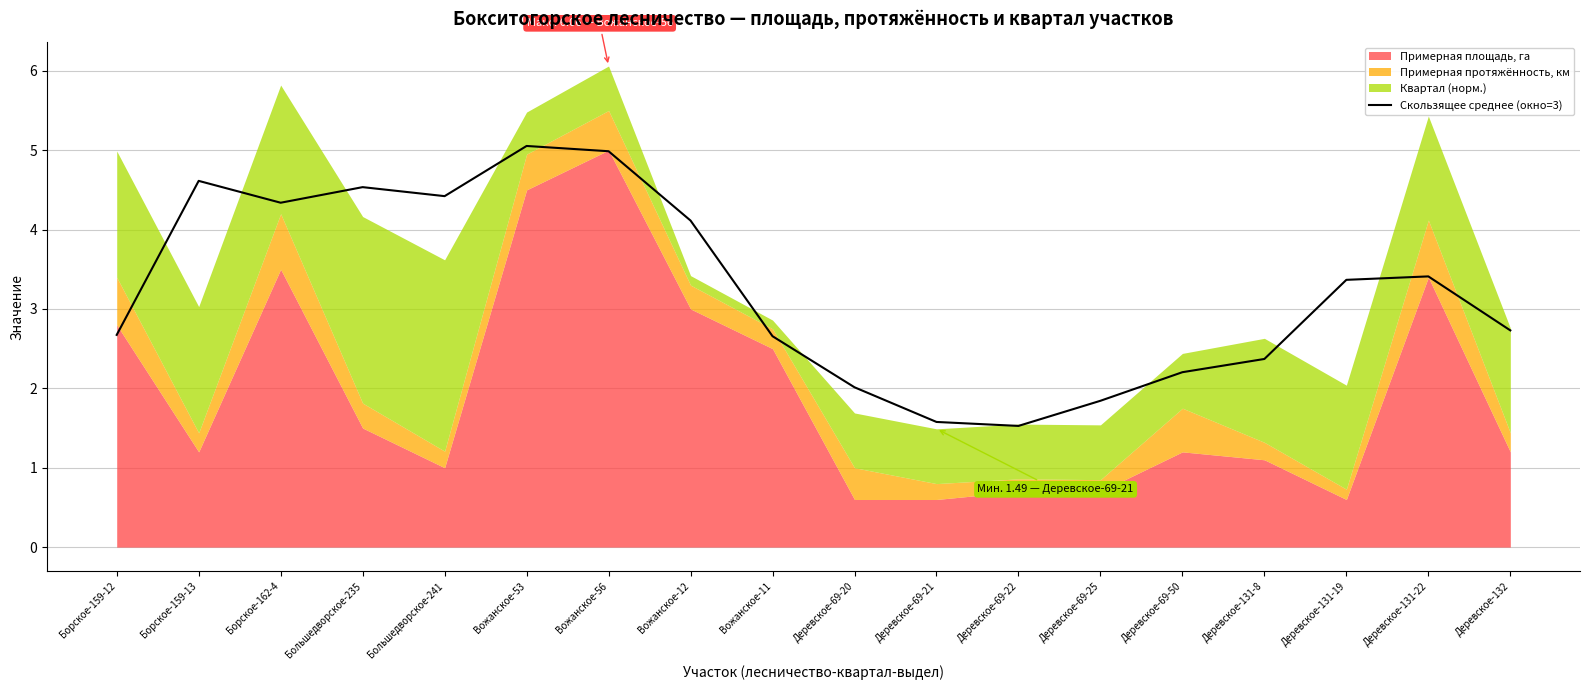

What is the maximum value for Скользящее среднее (окно=3)?

5.1